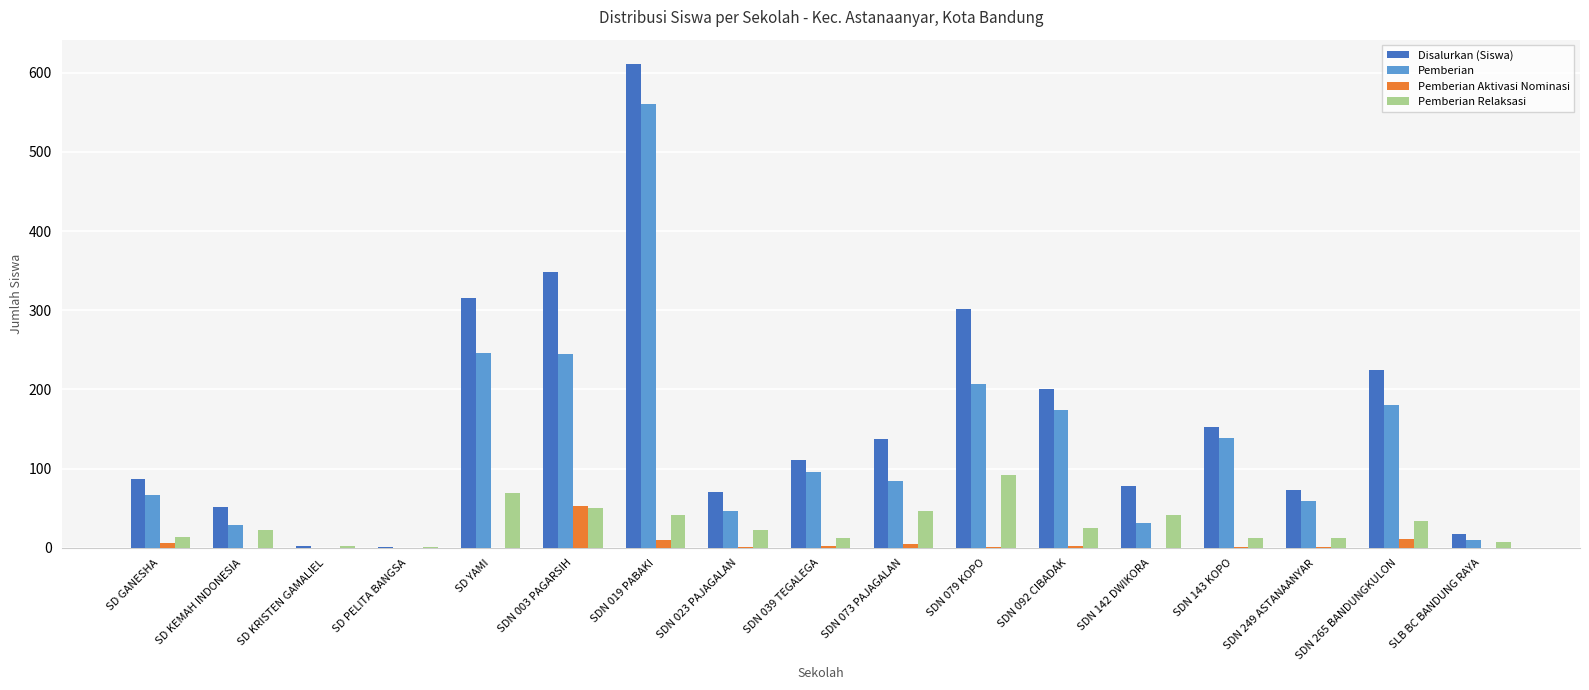

Which category has the highest value in the Pemberian Aktivasi Nominasi series?

SDN 003 PAGARSIH